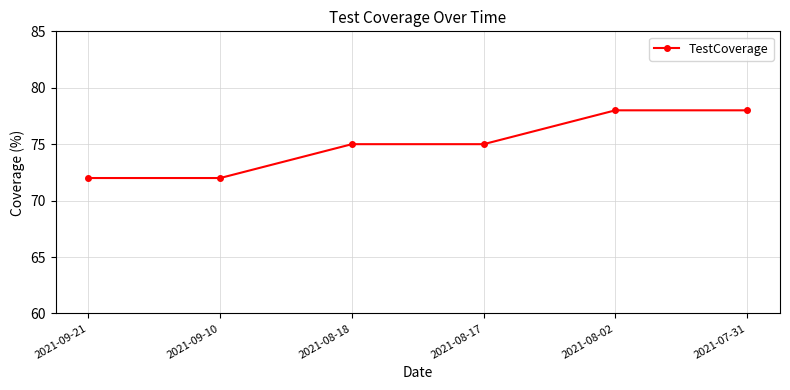

What is the difference between the second highest and minimum values?

6